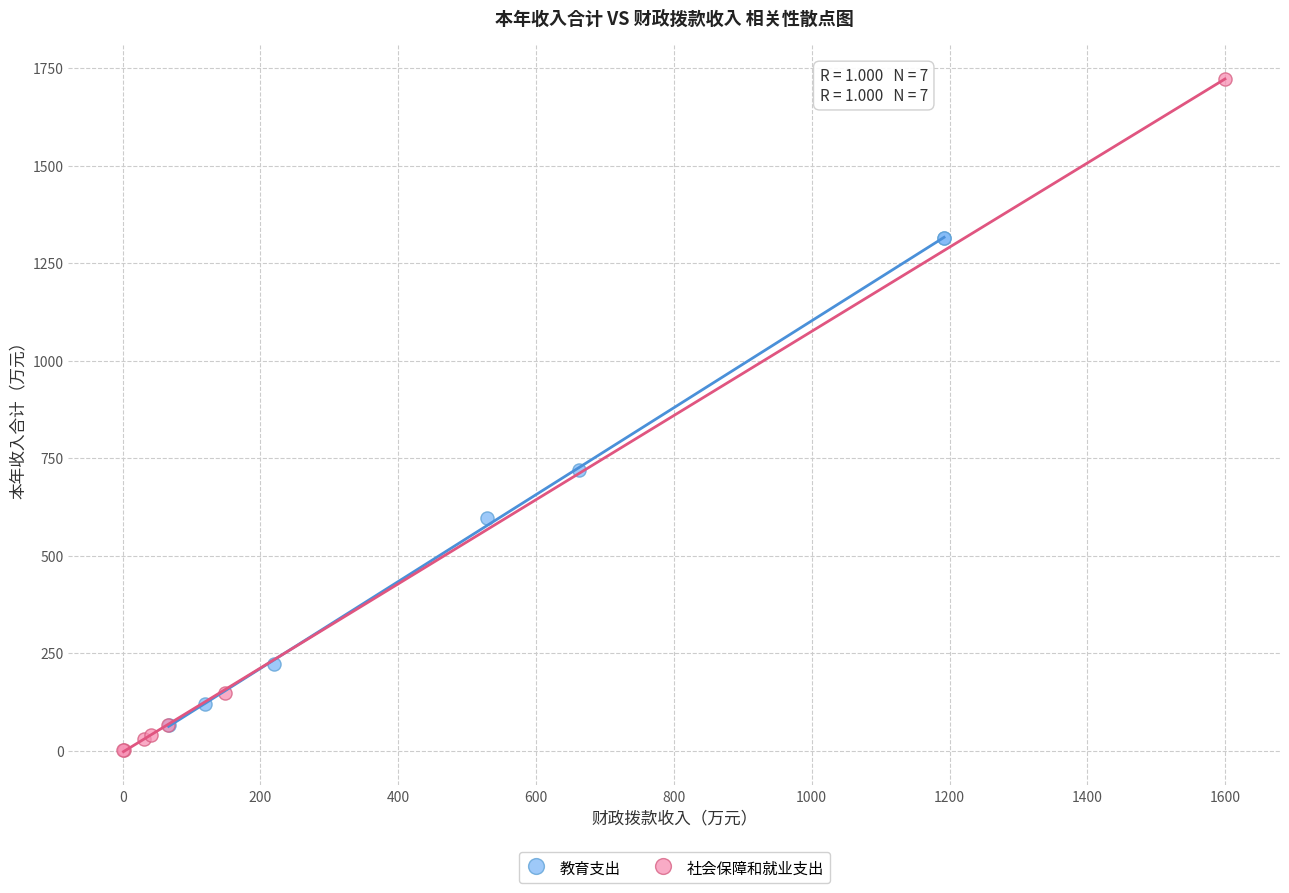

Which series has the widest spread of Y values?

社会保障和就业支出